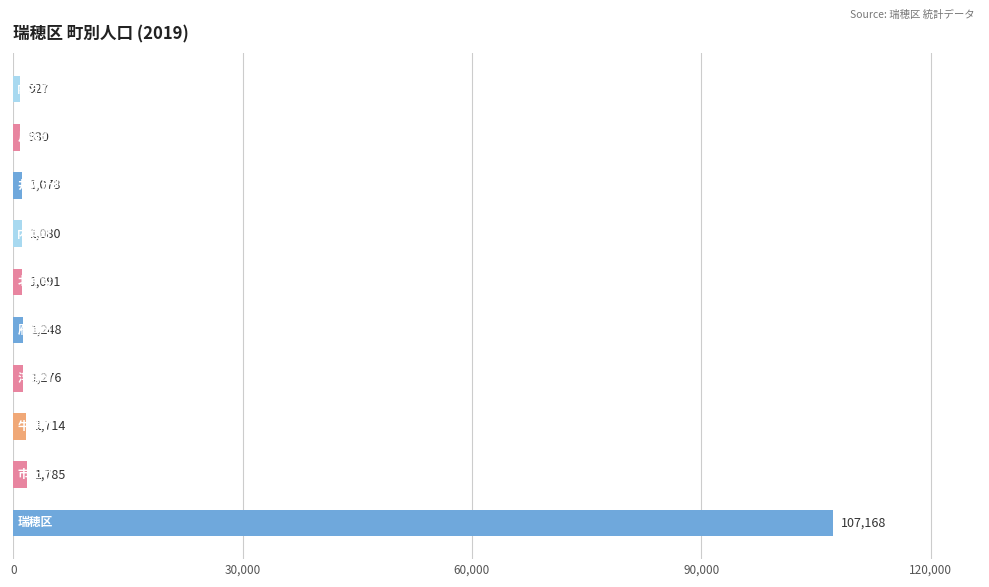

Reading top to bottom, list all the values displayed in this chart.

927	930	1078	1080	1091	1248	1276	1714	1785	107168